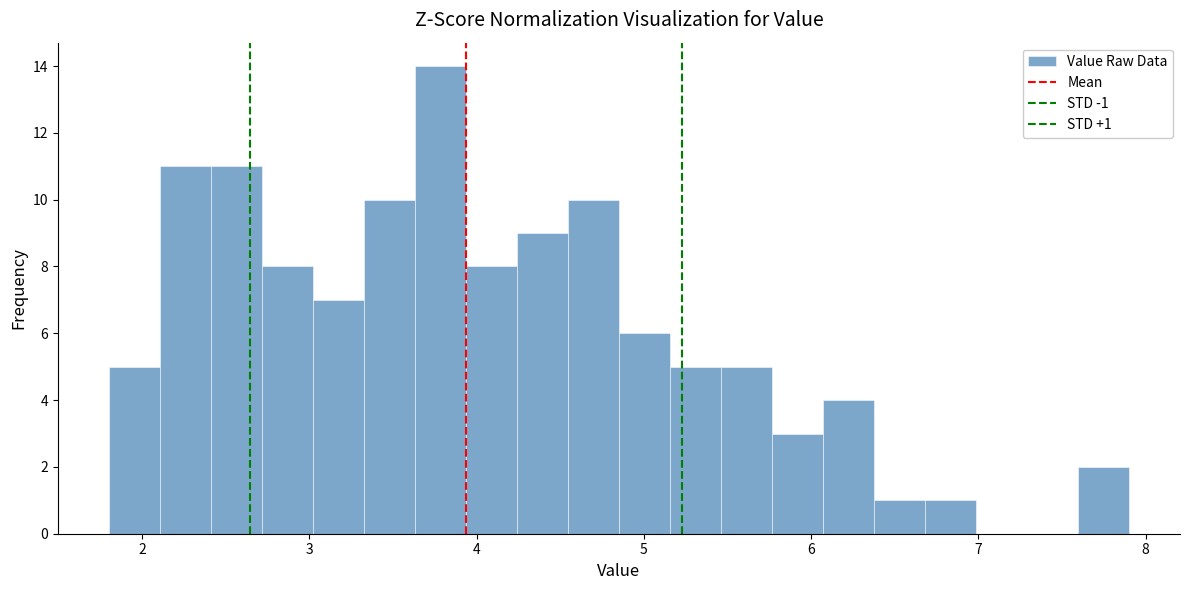

Read against the x-axis, roughly where is the centre of the tallest bar?

3.8